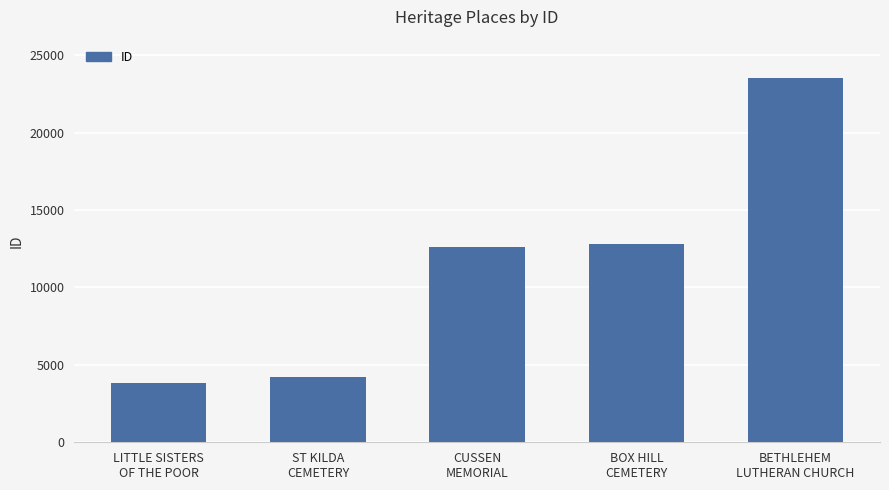

Which label corresponds to the largest value in the chart?

BETHLEHEM
LUTHERAN CHURCH